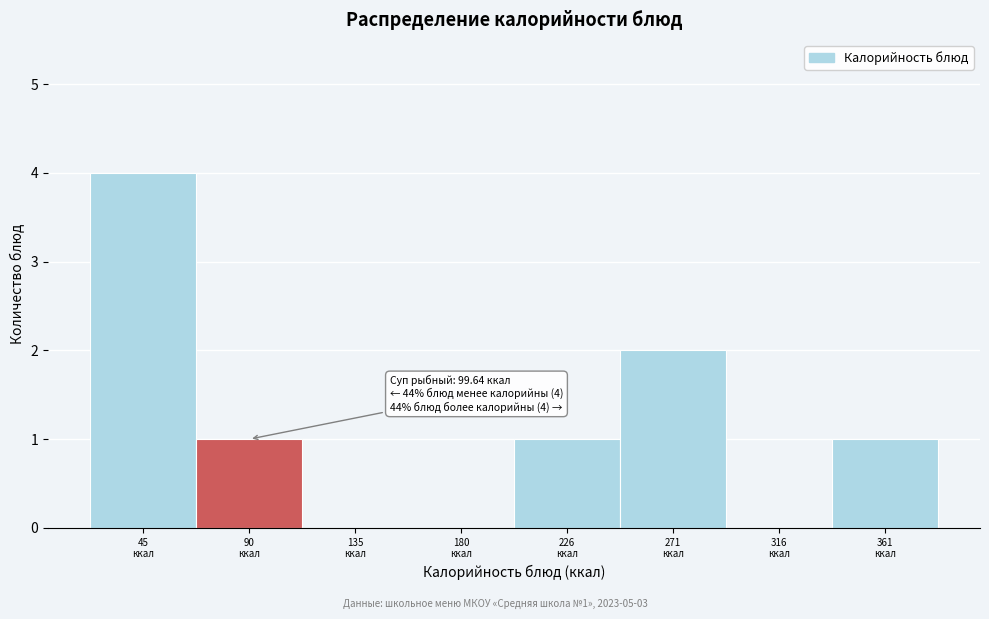

What is the maximum value shown in the chart?

4